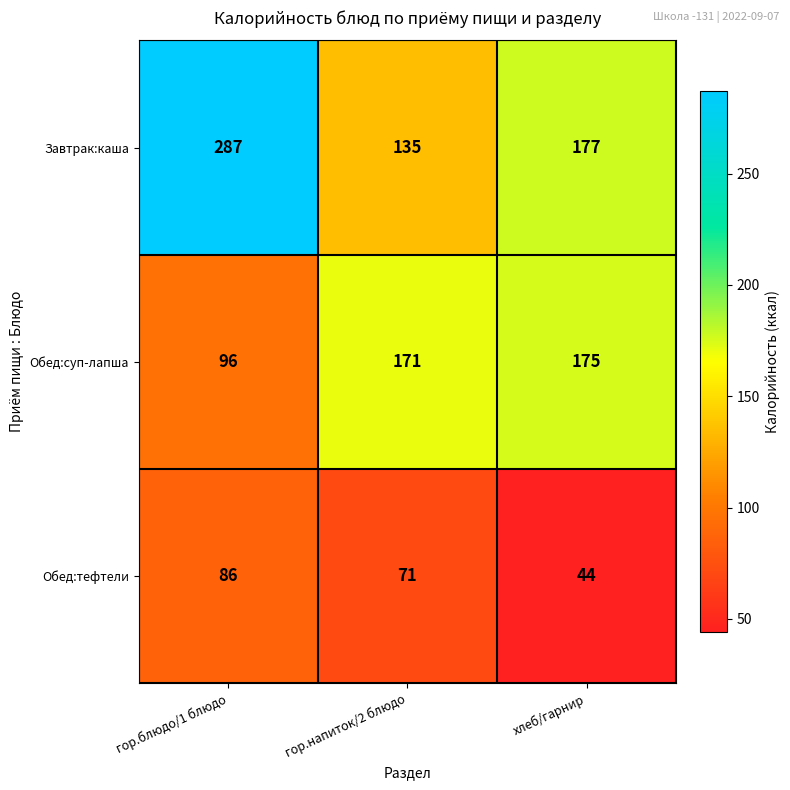

True or false: Обед:суп-лапша has a value of 175 at хлеб/гарнир.

True